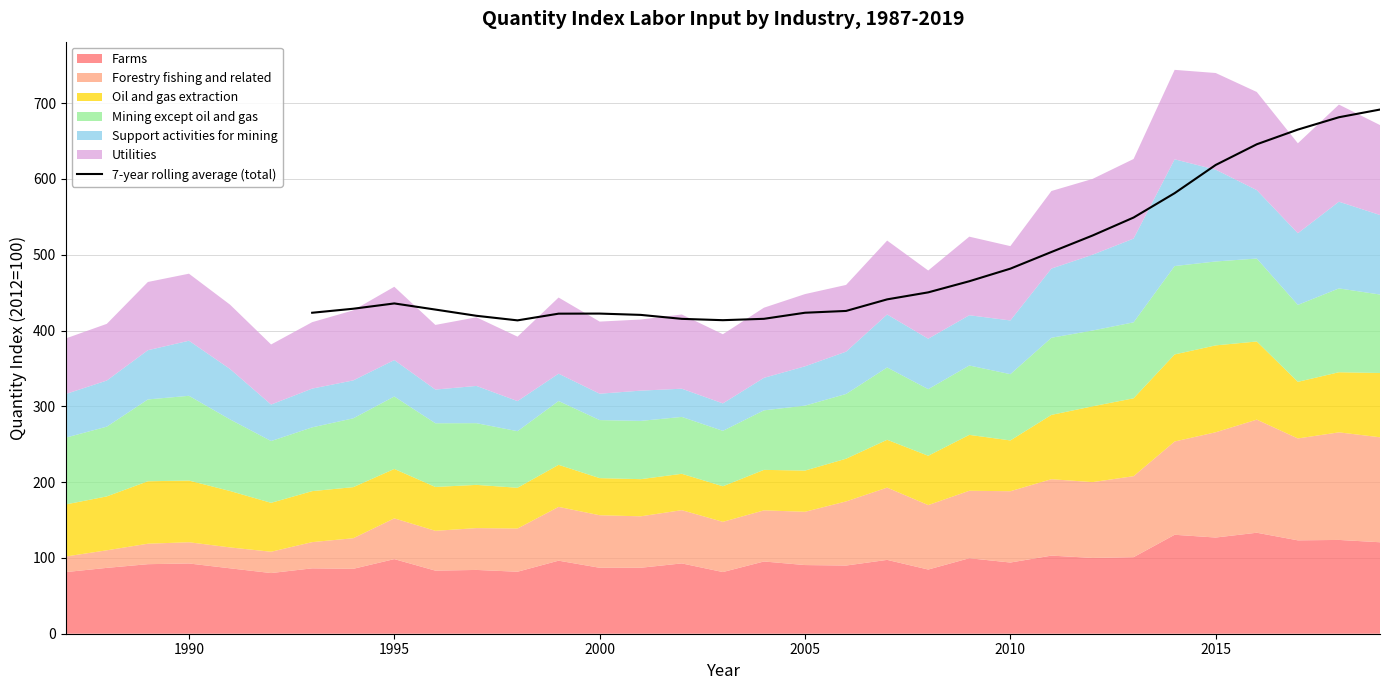

The chart shows a value of 431.0 at 26. True or false?

False